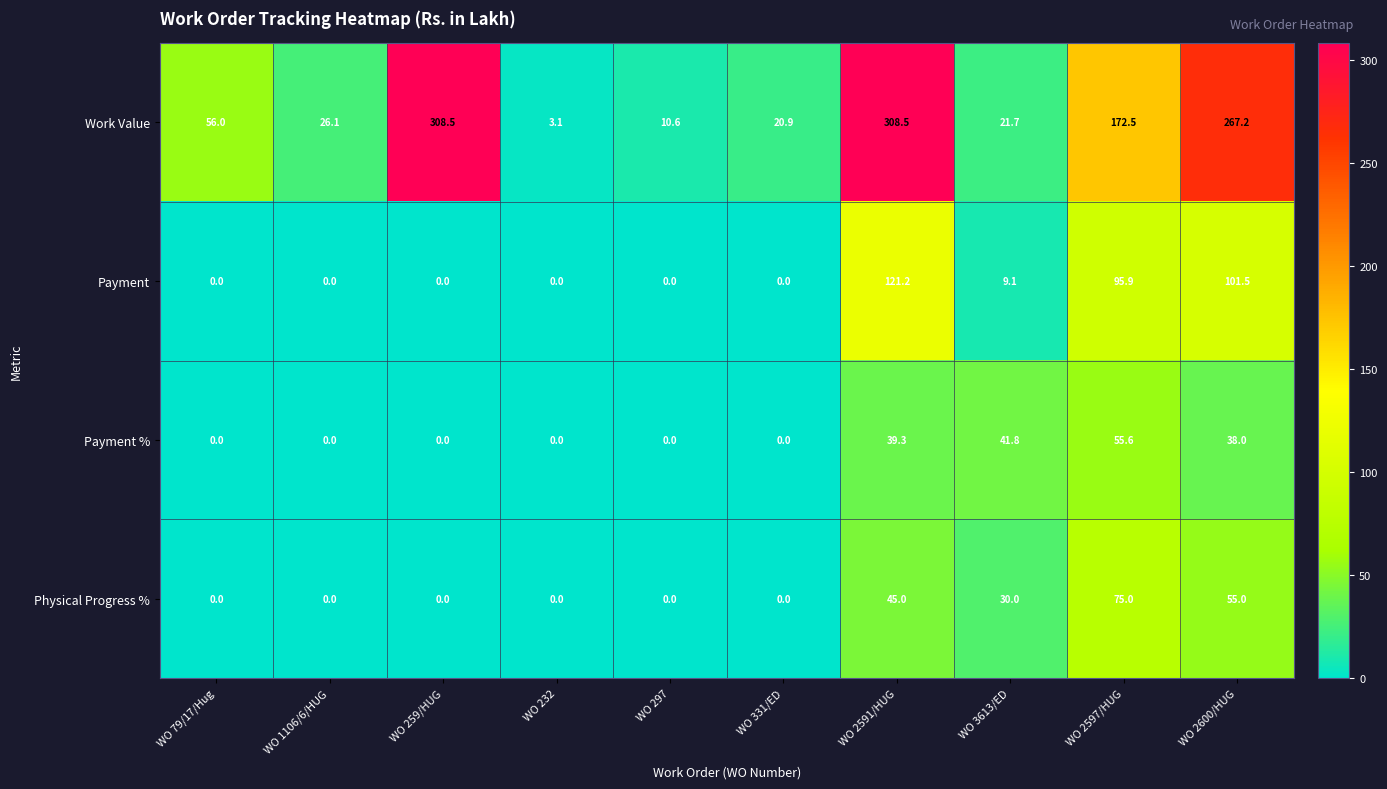

At which category is the sum across all series the highest?

WO 2591/HUG